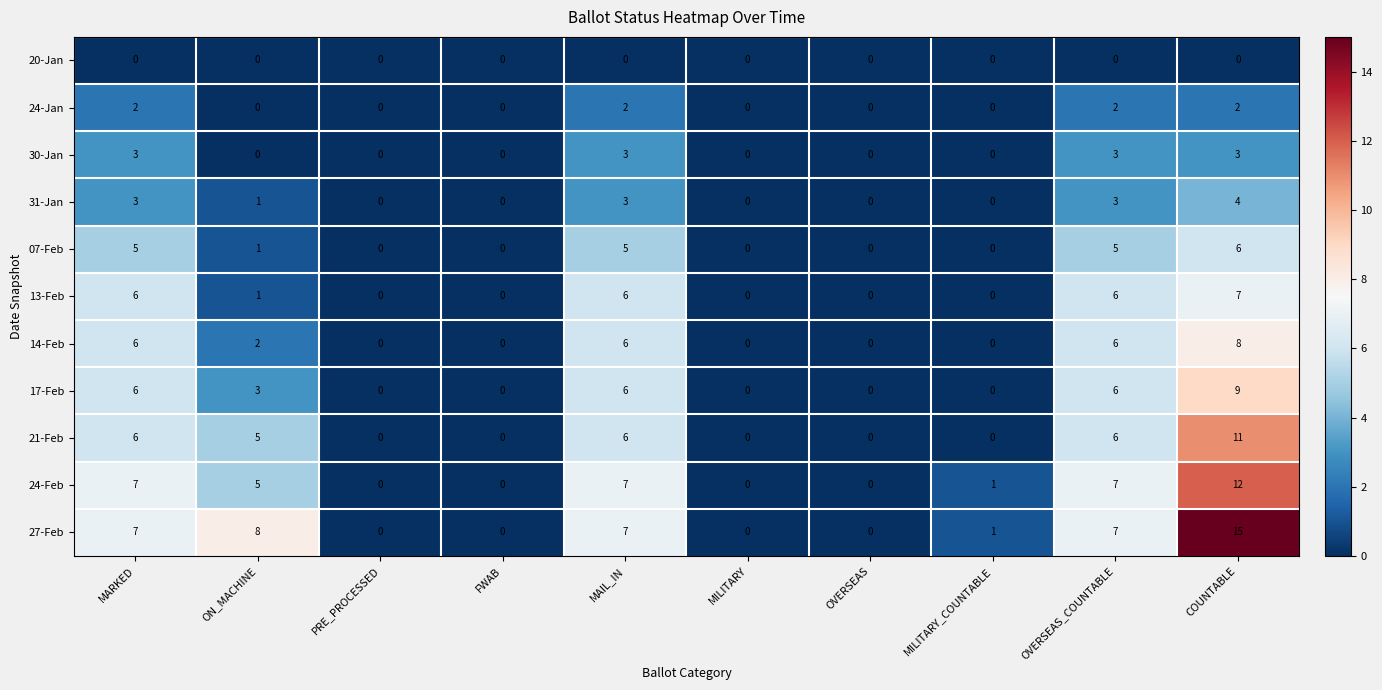

Which series has the widest spread of values?

27-Feb